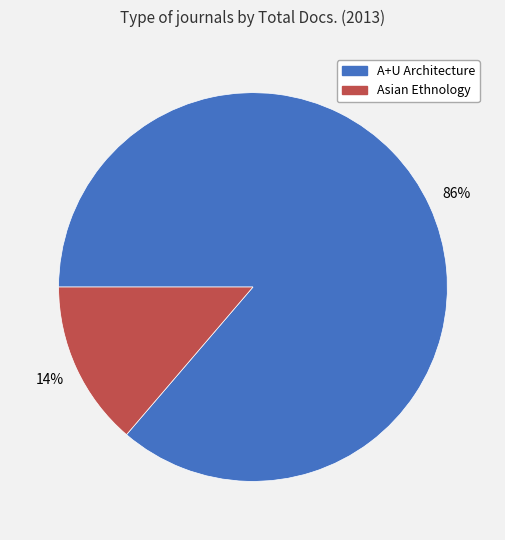

To the nearest percent, what is the average slice percentage?

50%